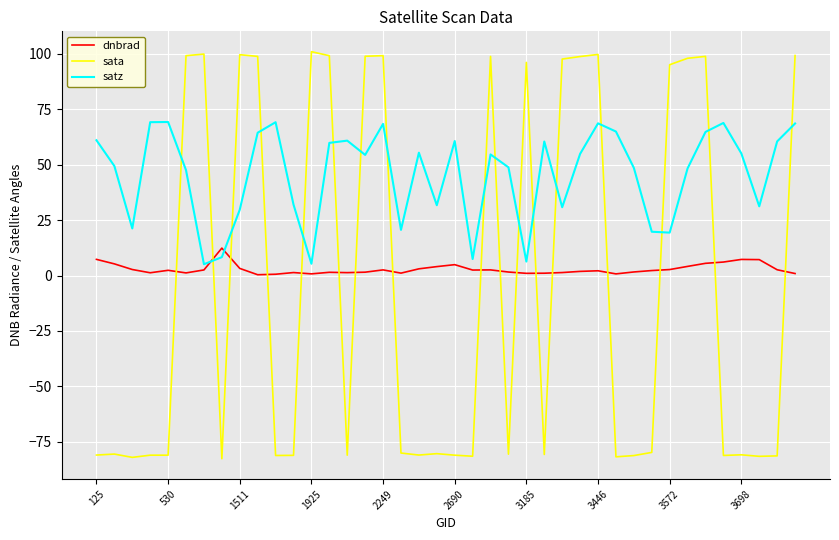

Rank the series by their average value, from highest to lowest.

satz, dnbrad, sata